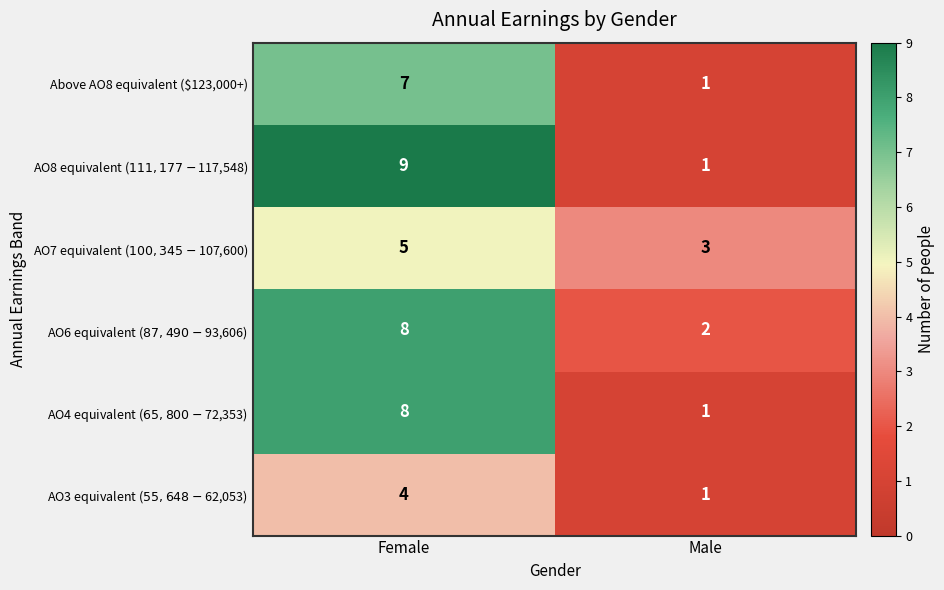

At which category does the chart reach its minimum across all series?

Male